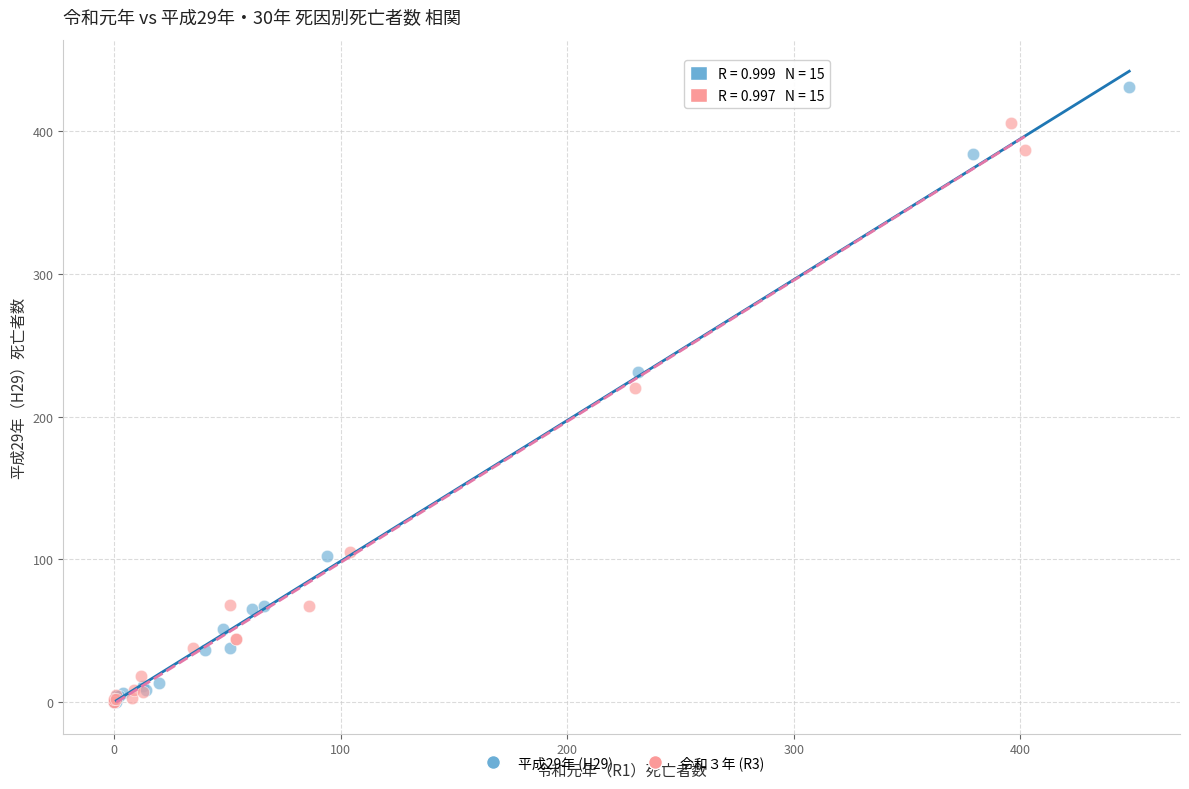

Which series has the widest spread of Y values?

平成29年 (H29)